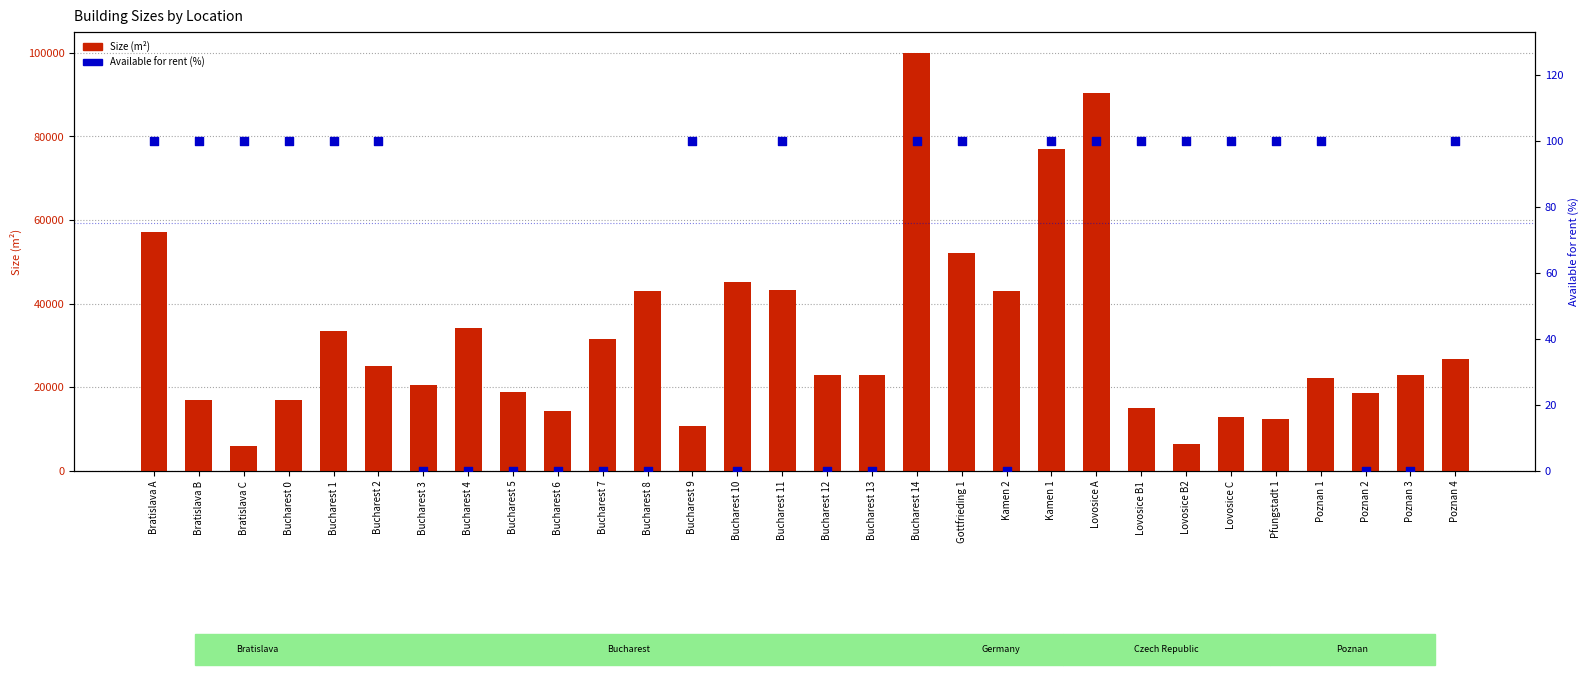

What is the total value across all series at Bucharest 12?

22899